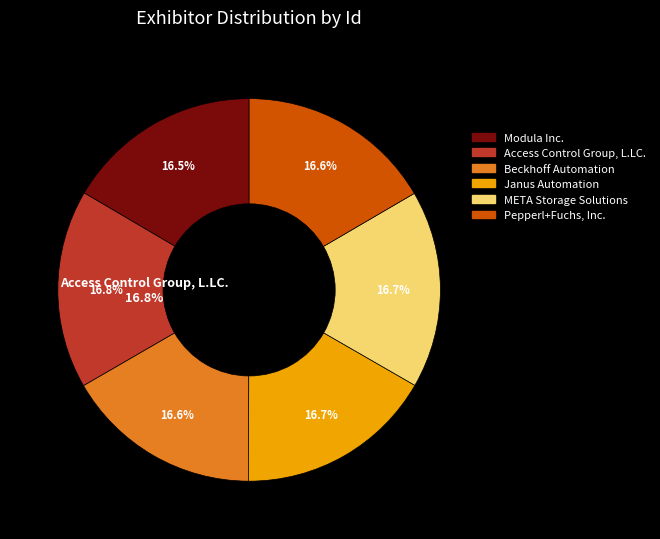

How many slices are in this pie chart?

6